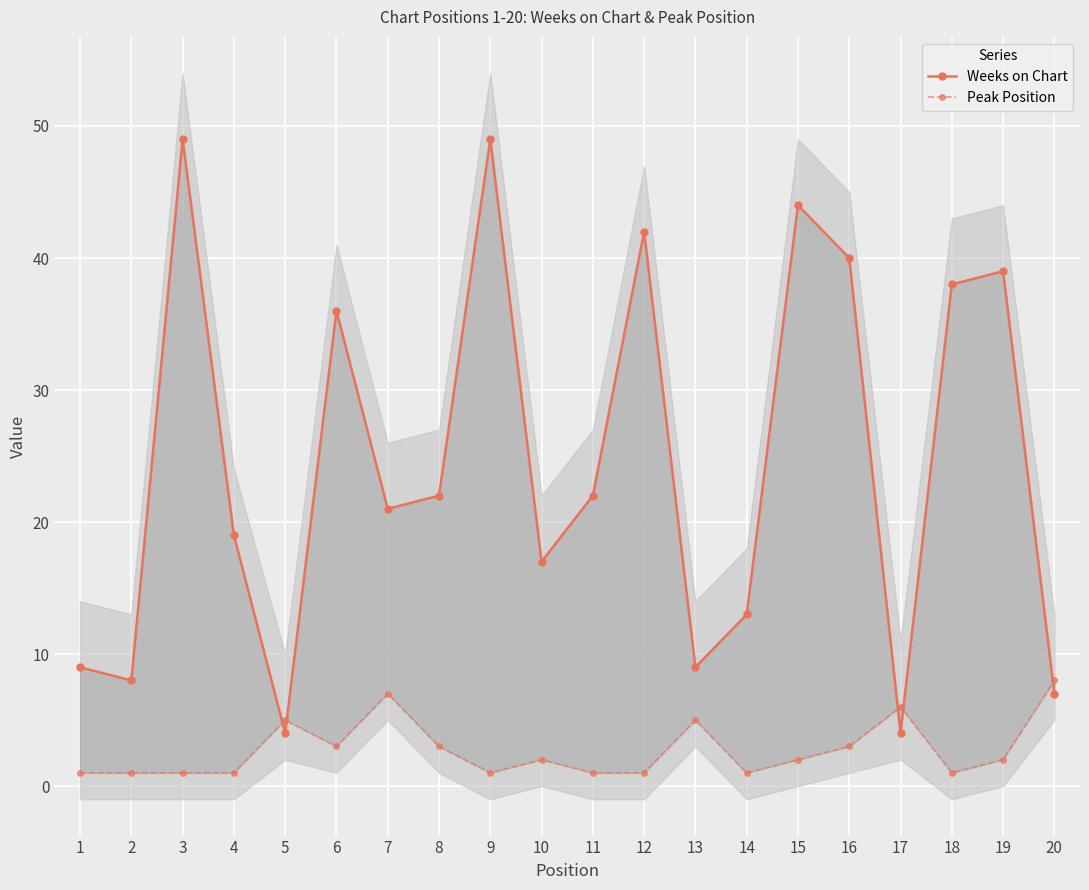

What is the spread (max minus min) of values at 2?

7